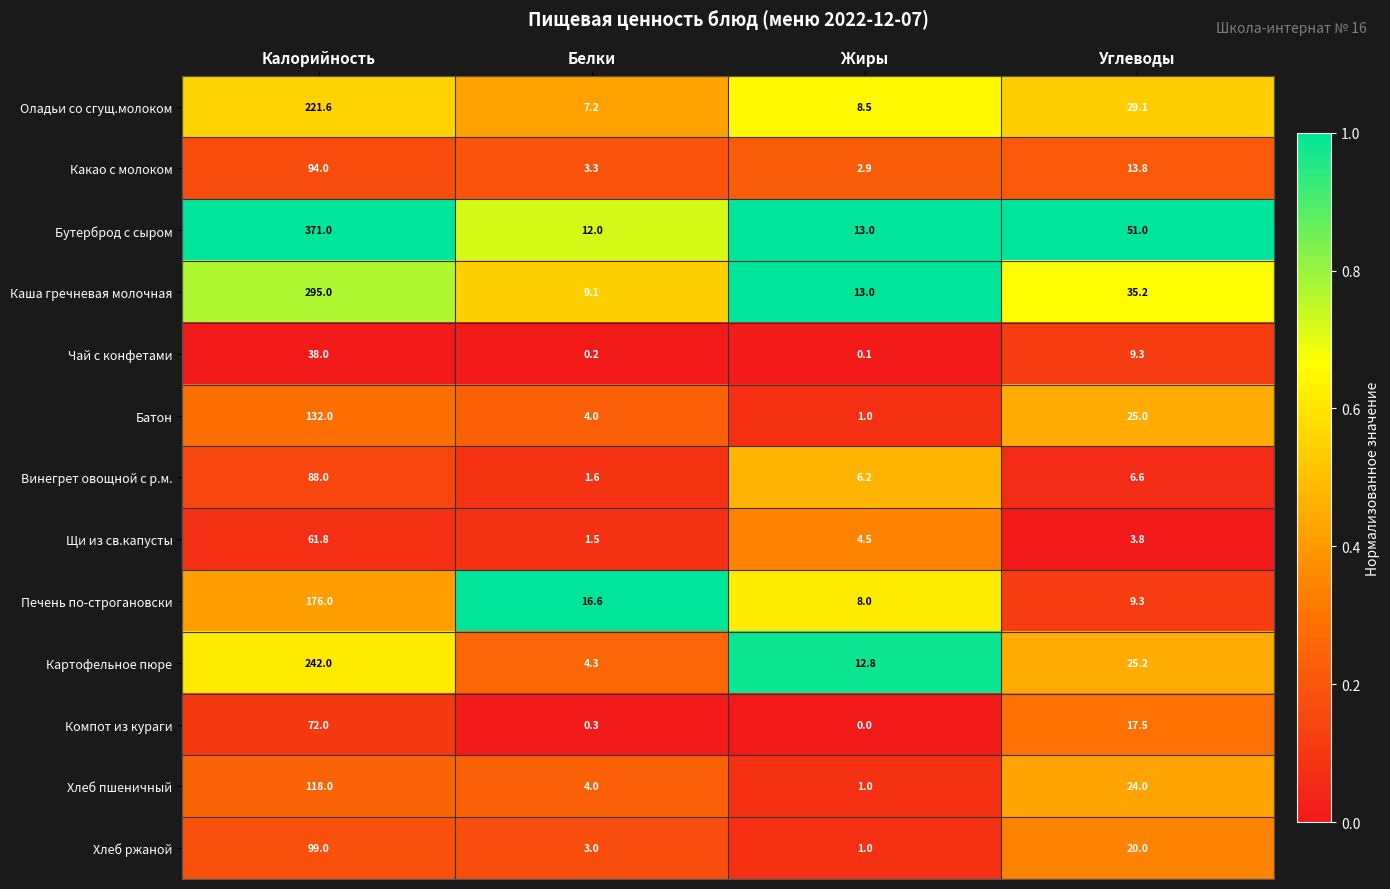

At which category does the chart reach its peak across all series?

Калорийность